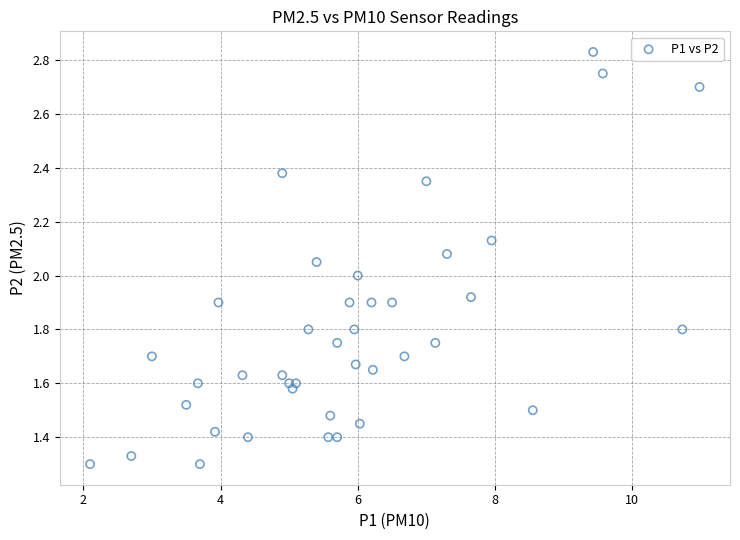

What is the range of X values (max minus min)?

8.9